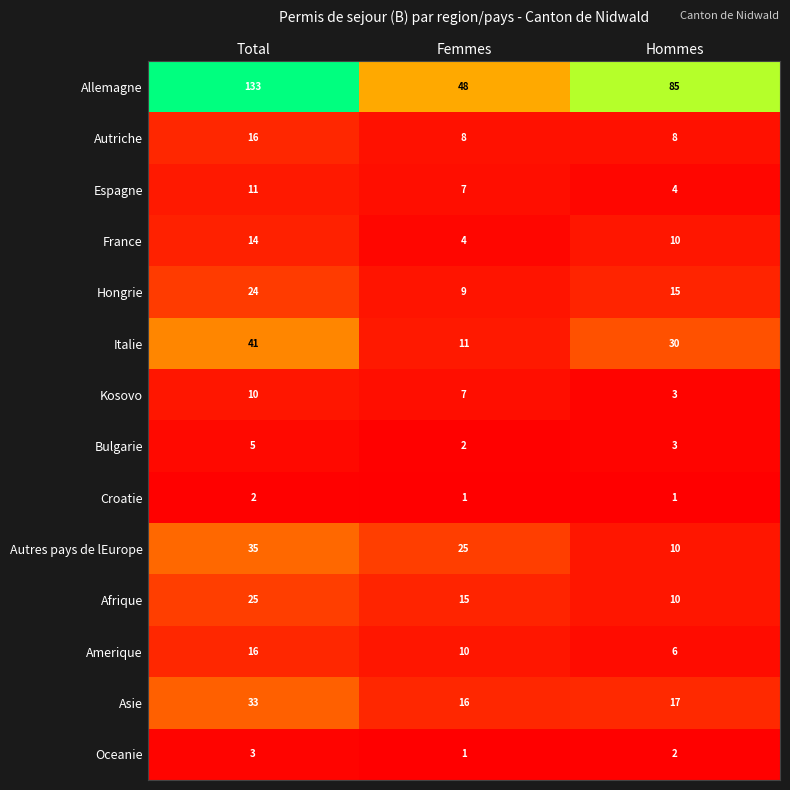

How many data points in Amerique are less than 10?

1